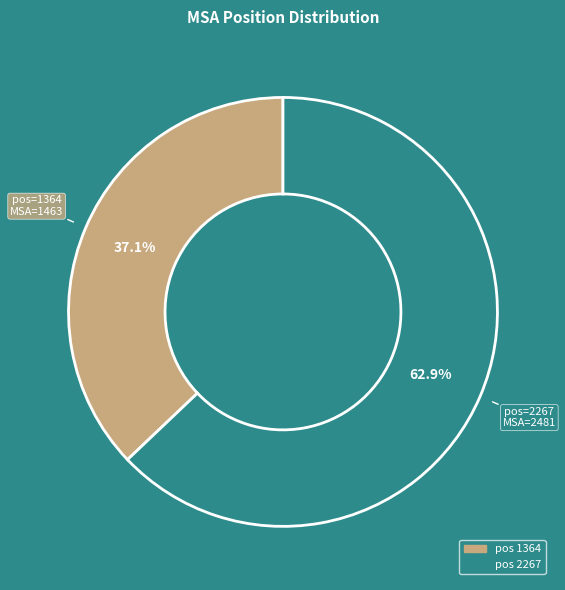

Is there any slice that represents more than half of the pie?

Yes